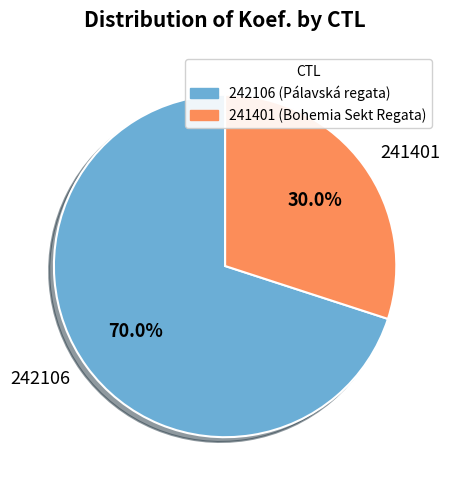

How many slices are in this pie chart?

2